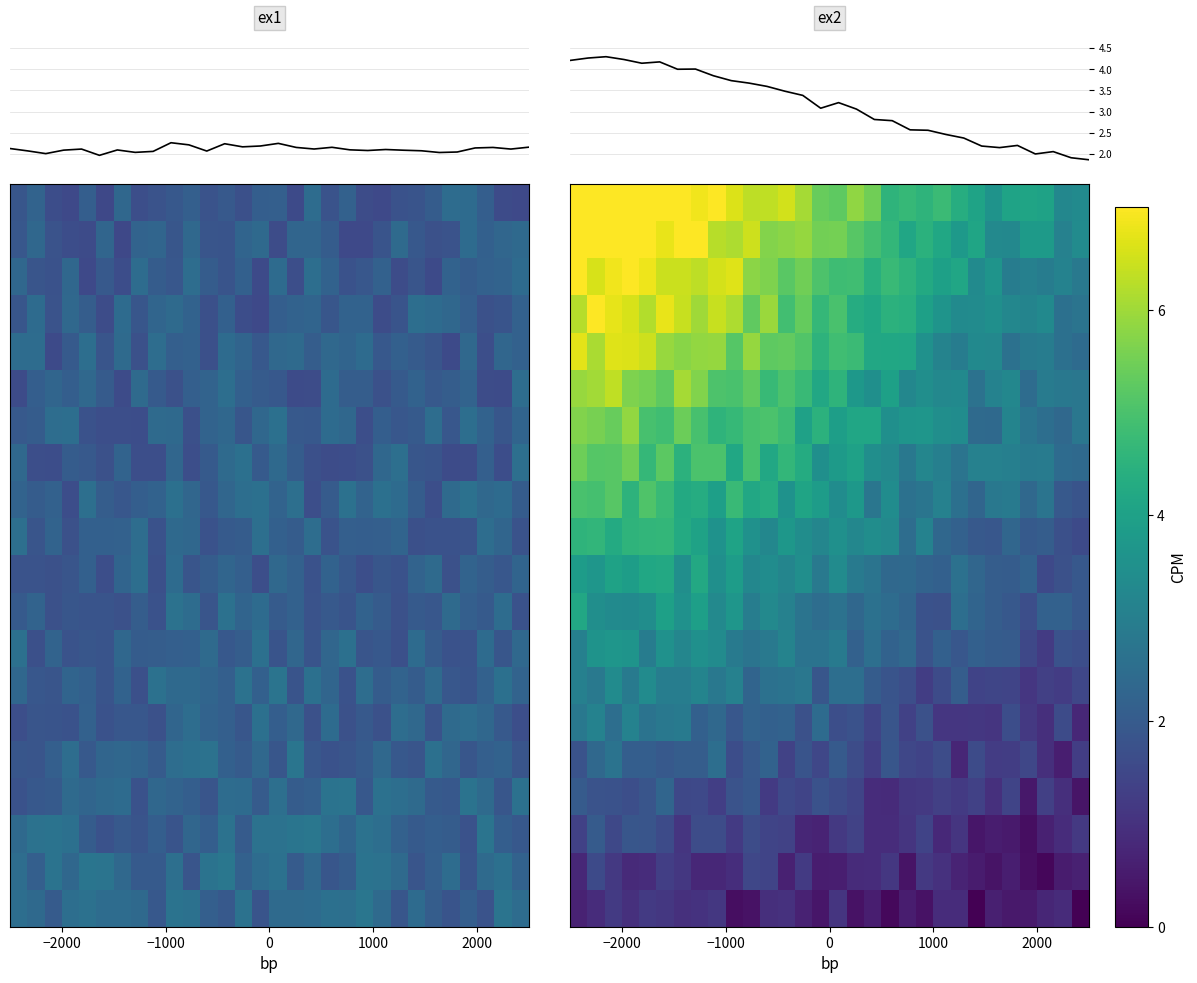

What is the sum of all ex2 values?

94.3